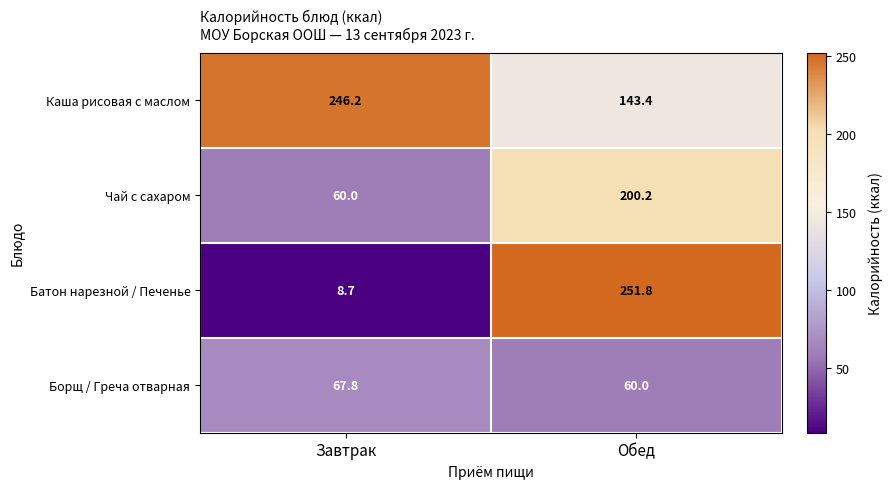

Which series has the widest spread of values?

Батон нарезной / Печенье